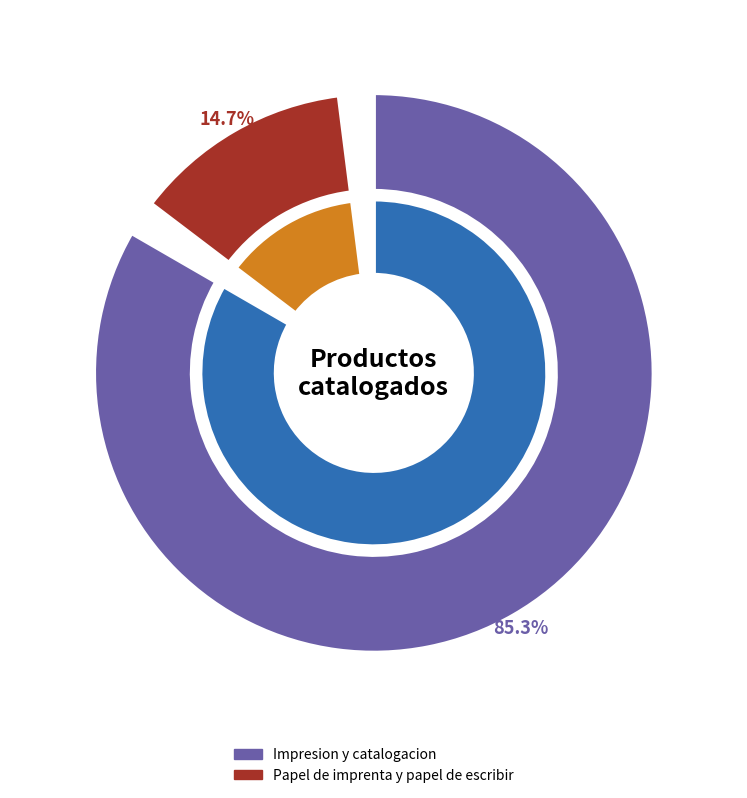

What percentage is the Impresion y catalogacion slice, to the nearest percent?

85%